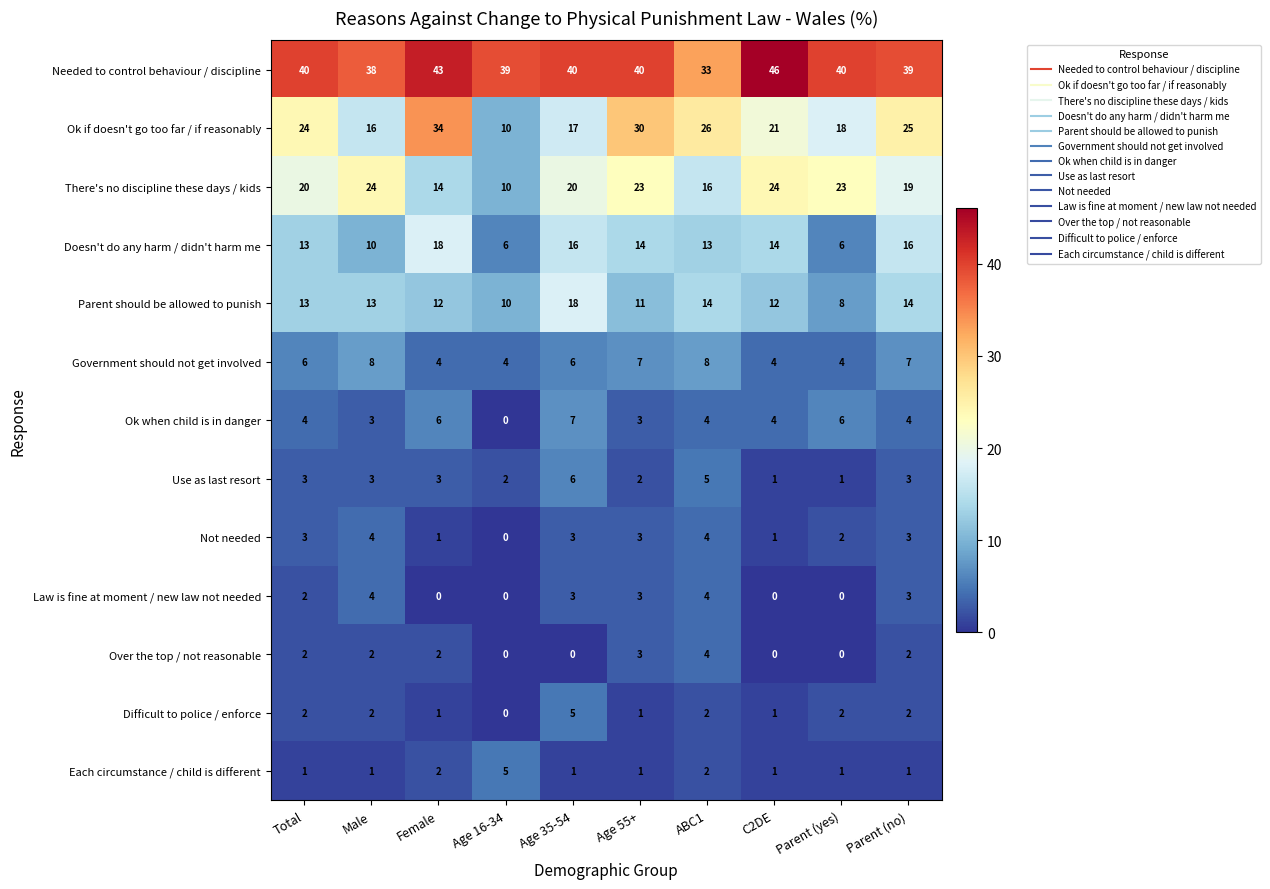

Where is Ok if doesn't go too far / if reasonably nearest to the value 22?

C2DE